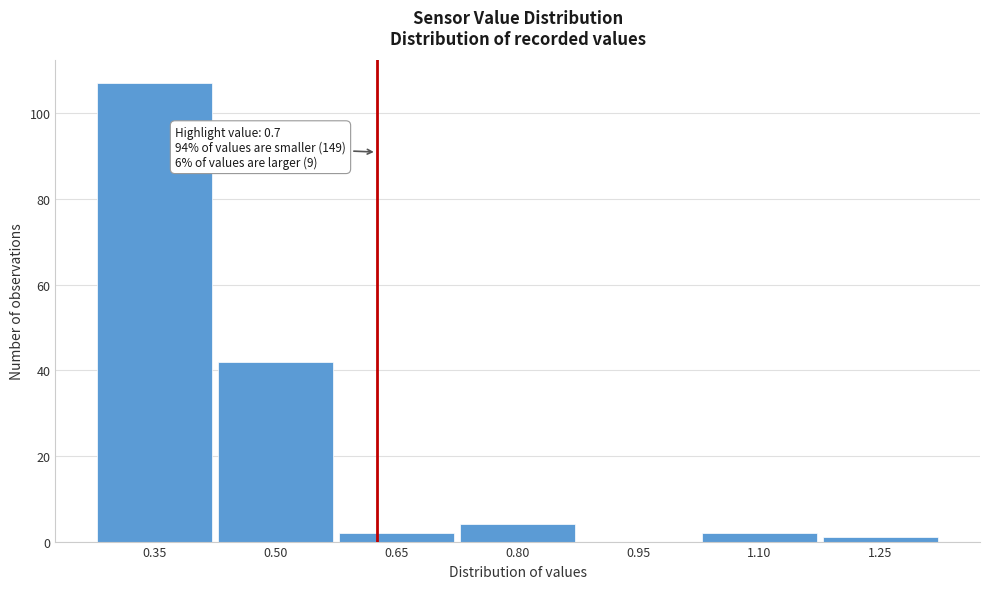

Reading right to left, what are all the values shown in this chart?

1.25=1	1.10=2	0.95=0	0.80=4	0.65=2	0.50=42	0.35=107